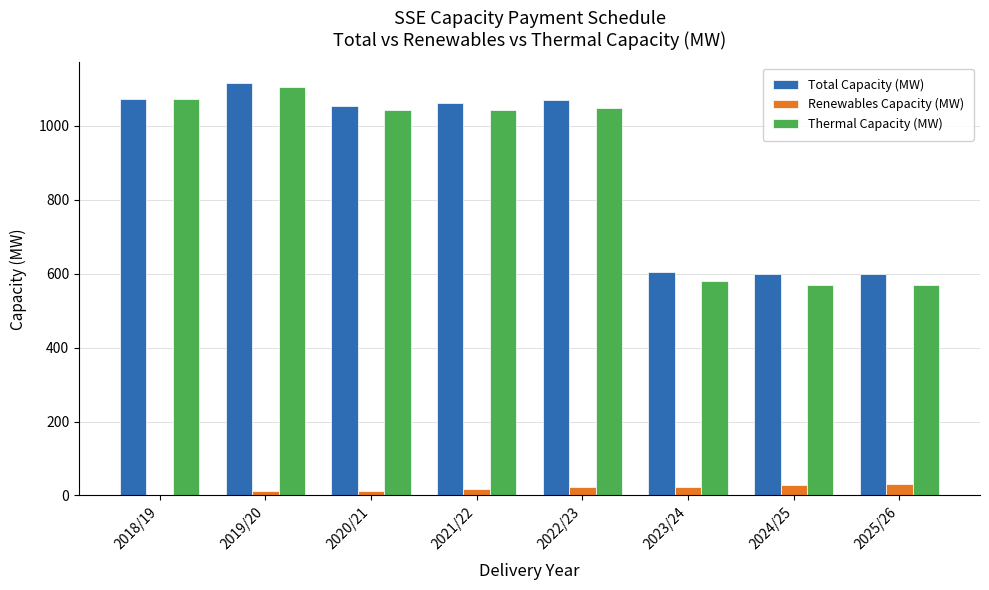

At which category is the sum across all series the highest?

2019/20